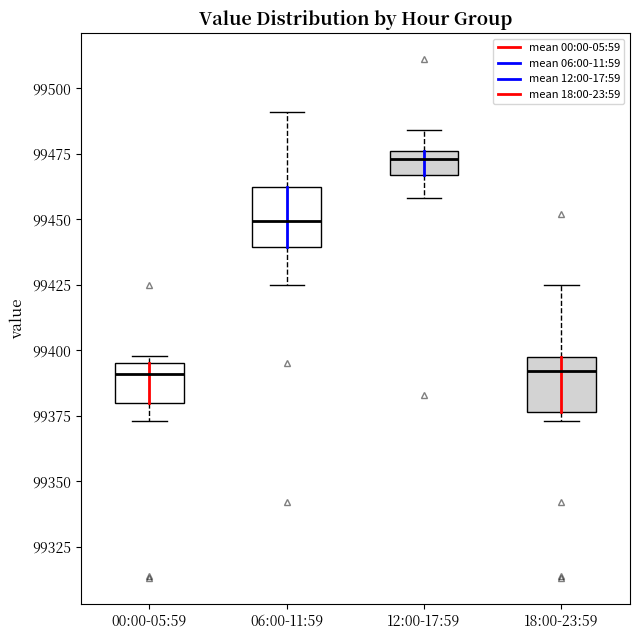

Reading left to right, read every box against the y-axis: the position of its median line, the range the box covers, and the ends of its whiskers. The values are not printed on the chart, so give them approximately, as read against the axis.

00:00-05:59: median 99390, box 99380 to 99395, whiskers 99375 to 99400
06:00-11:59: median 99450, box 99440 to 99460, whiskers 99425 to 99490
12:00-17:59: median 99475 (just below the box's upper edge), box 99465 to 99475, whiskers 99460 to 99485
18:00-23:59: median 99390, box 99375 to 99400, whiskers 99375 (just below the box's lower edge) to 99425